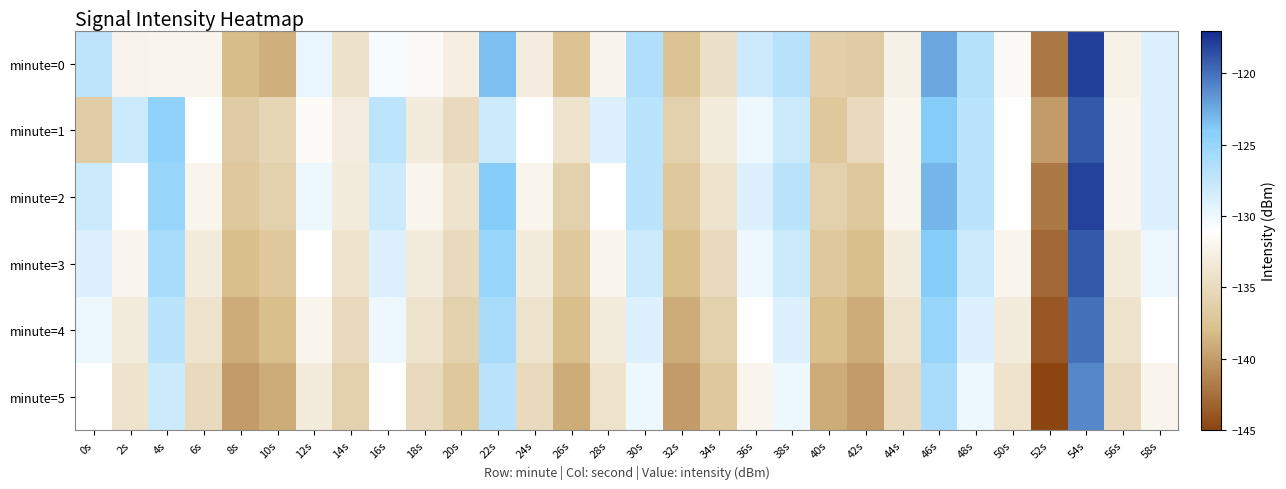

Between 38s and 42s, which is larger?

38s